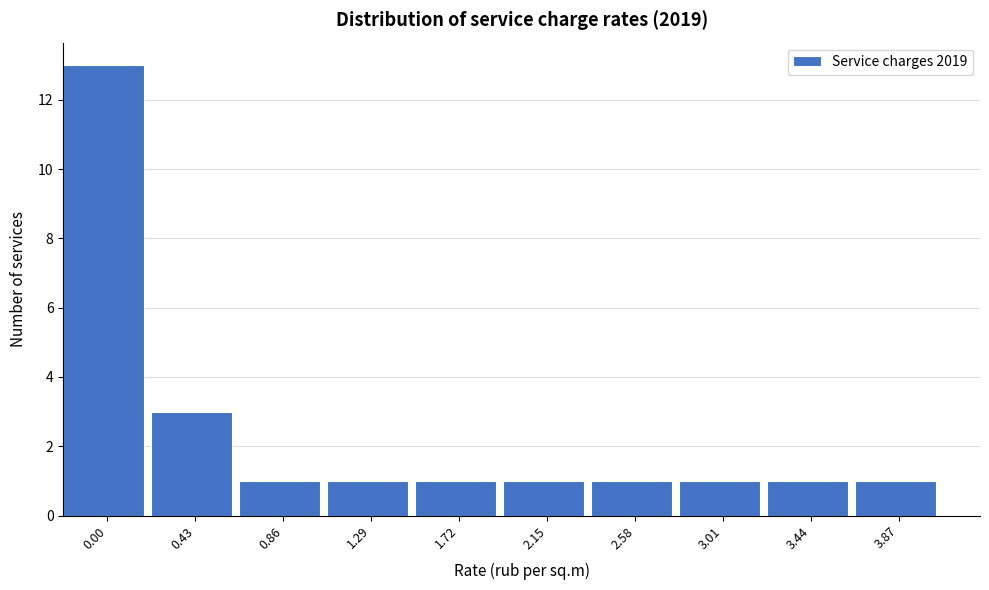

Reading left to right, what are all the values shown in this chart?

0.00=13	0.43=3	0.86=1	1.29=1	1.72=1	2.15=1	2.58=1	3.01=1	3.44=1	3.87=1